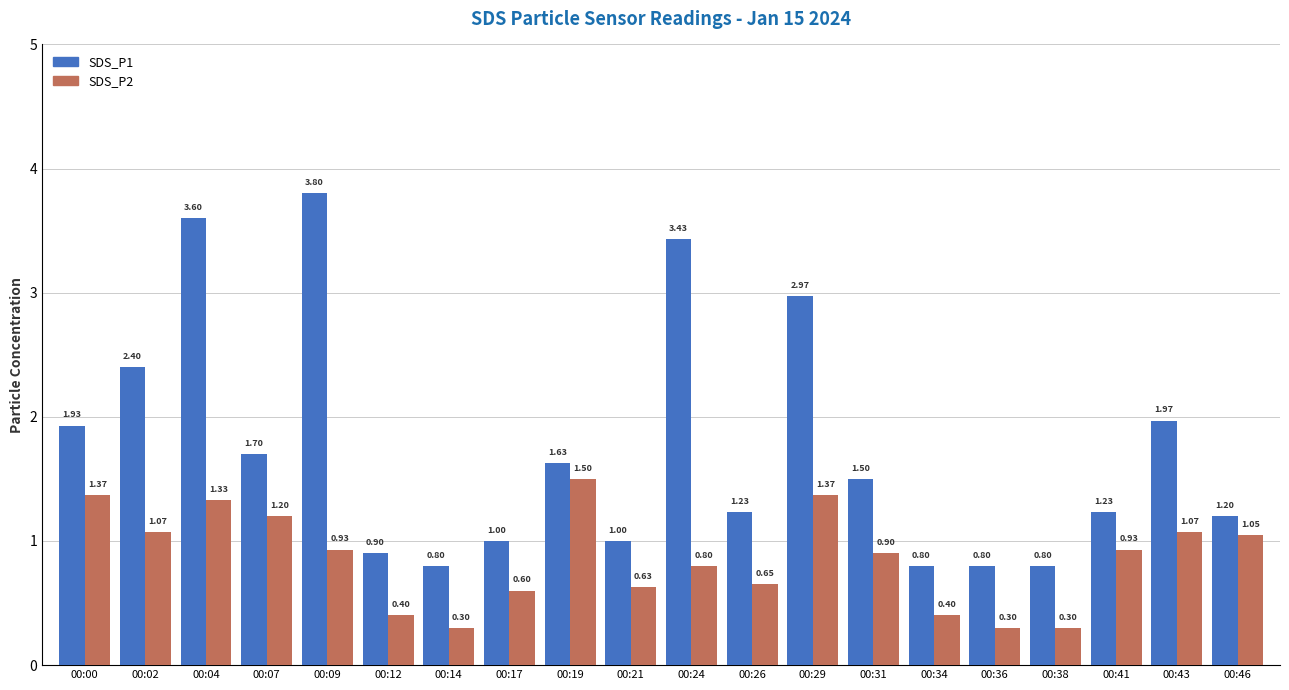

What is the sum of all SDS_P1 values?

34.7